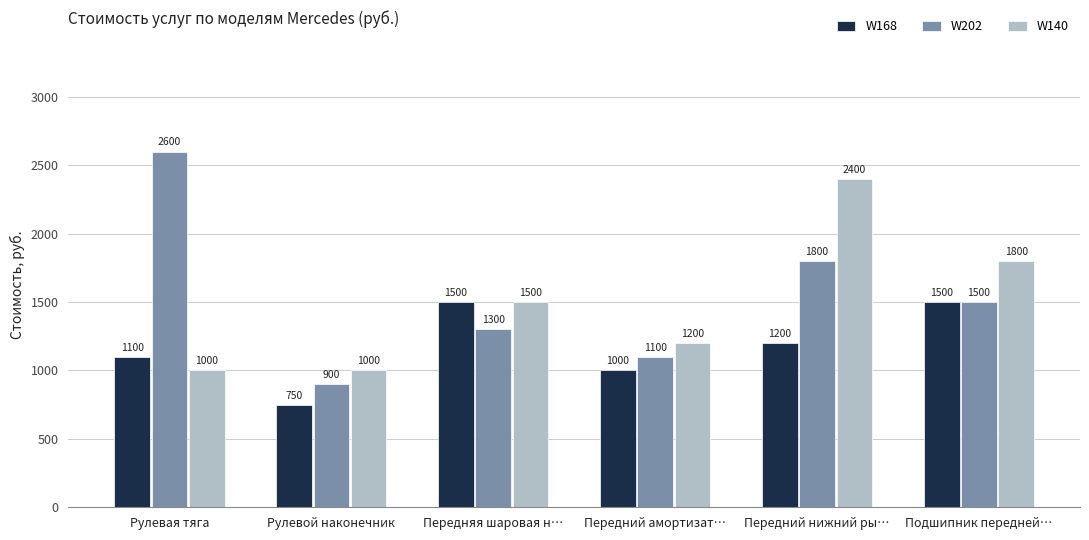

Count the W202 values in the range 1100 to 1800.

4